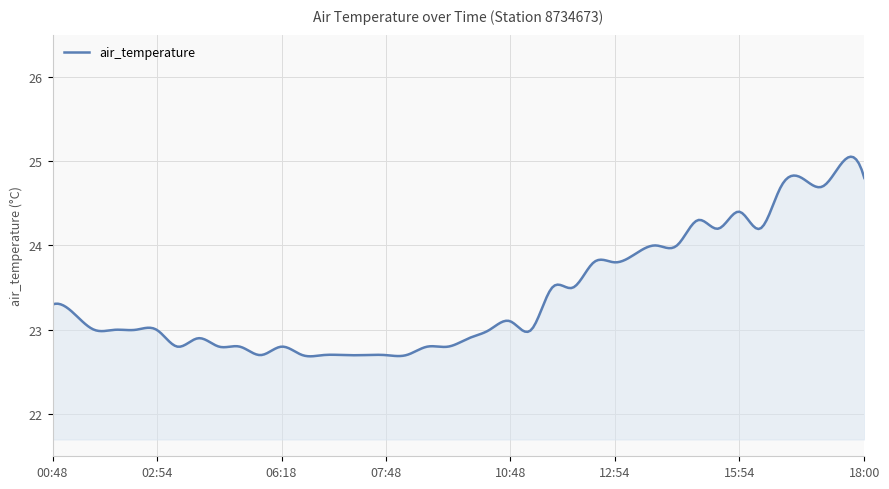

What is the greatest value displayed?

25.1